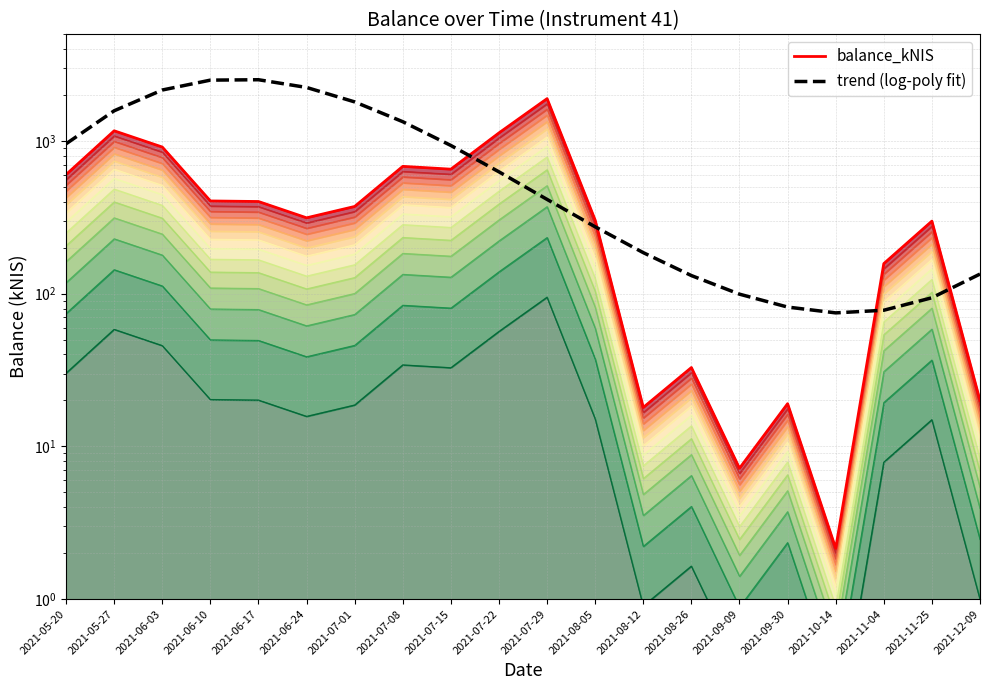

Reading right to left, extract all data points from this chart.

balance_kNIS: 20.0	298.9	157.5	2.1	19.1	7.2	32.9	18.0	303.2	1896.0	1131.1	654.3	682.8	372.9	314.2	401.7	405.2	913.6	1167.2	603.1
trend (log-poly fit): 134.5	94.1	78.0	74.9	81.8	99.3	131.5	185.8	274.3	414.7	628.5	935.3	1338.7	1804.6	2244.1	2521.2	2506.3	2159.1	1578.7	959.5